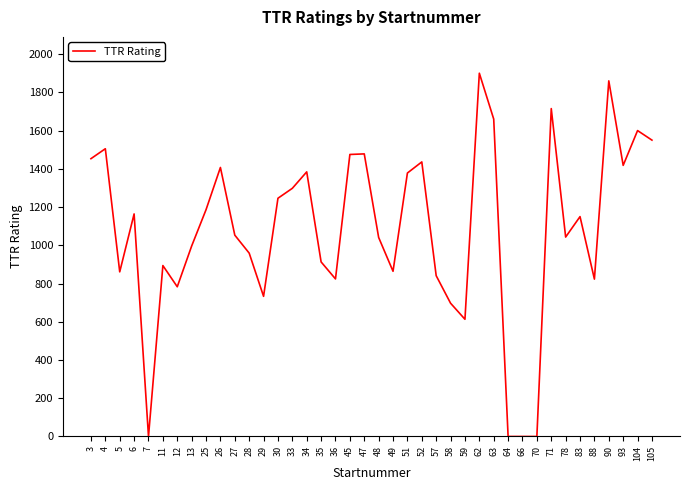

Where is the data nearest to the value 950?

28